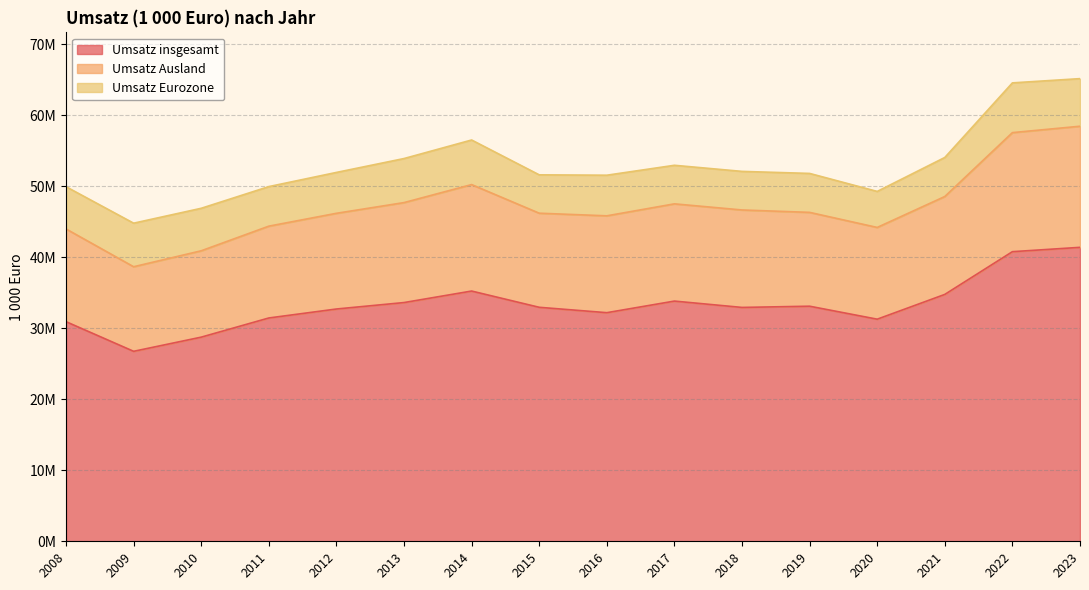

What is the difference between the maximum and second lowest values in the Umsatz insgesamt series?

12648250.4